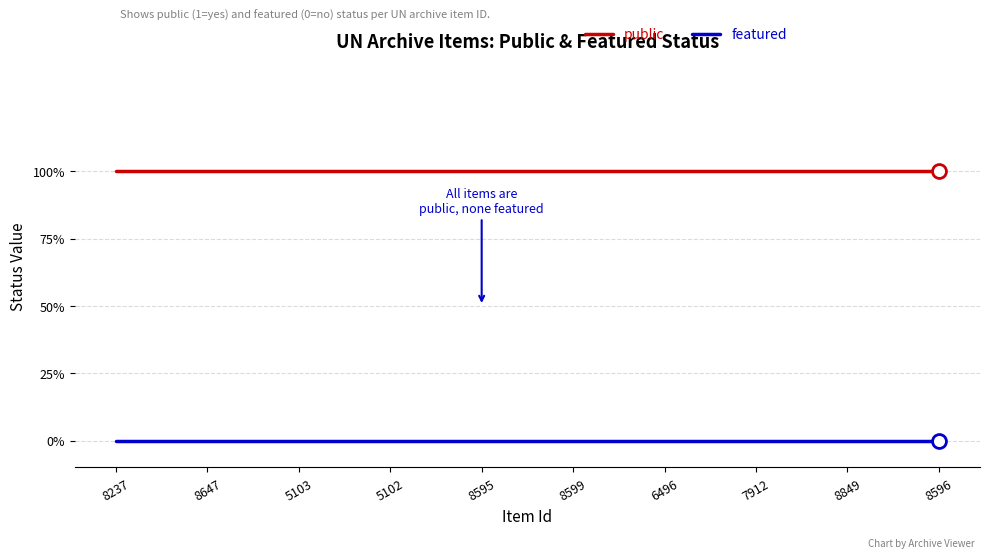

What are all the series names shown in the legend?

public, featured